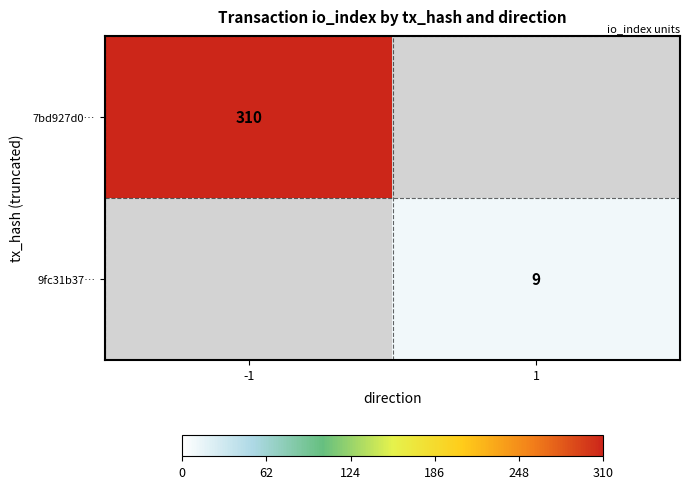

Is it true that 7bd927d0… equals 310 at -1?

True